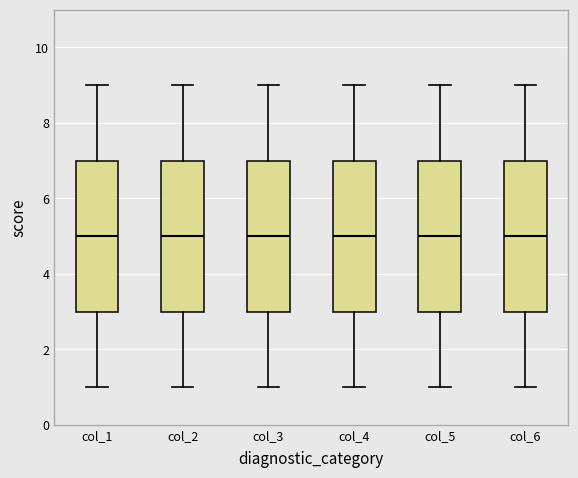

Reading left to right, read every box against the y-axis: the position of its median line, the range the box covers, and the ends of its whiskers. The values are not printed on the chart, so give them approximately, as read against the axis.

col_1: median 5, box 3 to 7, whiskers 1 to 9
col_2: median 5, box 3 to 7, whiskers 1 to 9
col_3: median 5, box 3 to 7, whiskers 1 to 9
col_4: median 5, box 3 to 7, whiskers 1 to 9
col_5: median 5, box 3 to 7, whiskers 1 to 9
col_6: median 5, box 3 to 7, whiskers 1 to 9